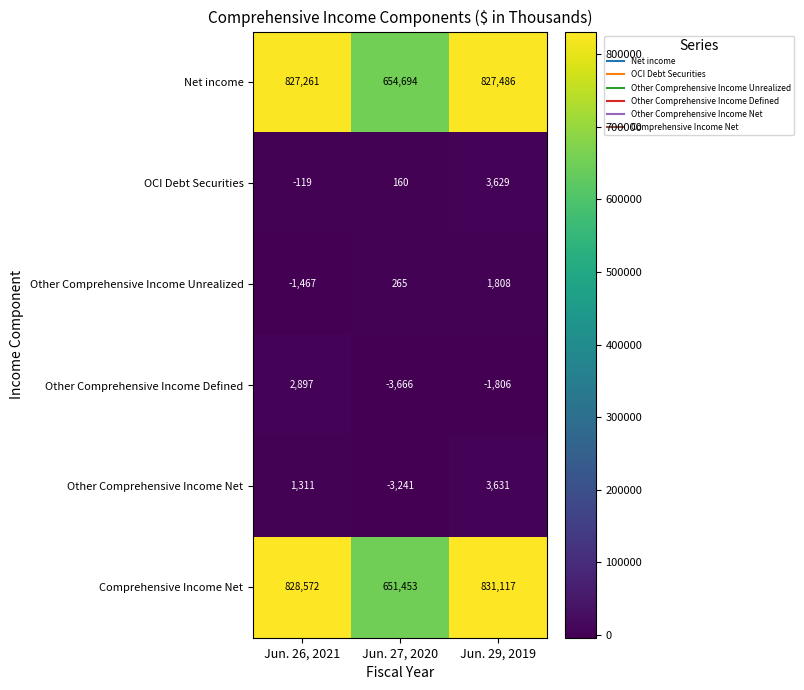

The Net income series shows 184295 at Jun. 27, 2020. True or false?

False